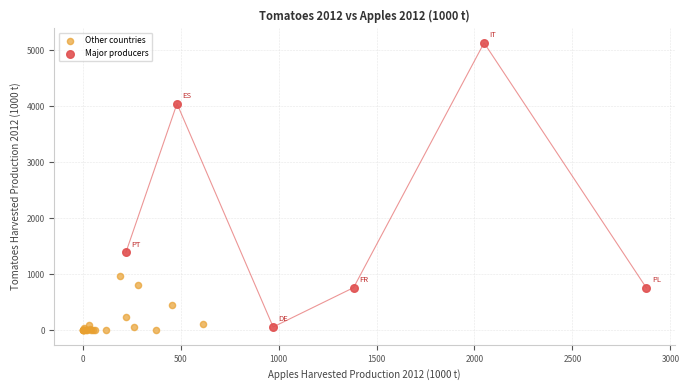

Which series reaches the maximum Y coordinate?

Major producers